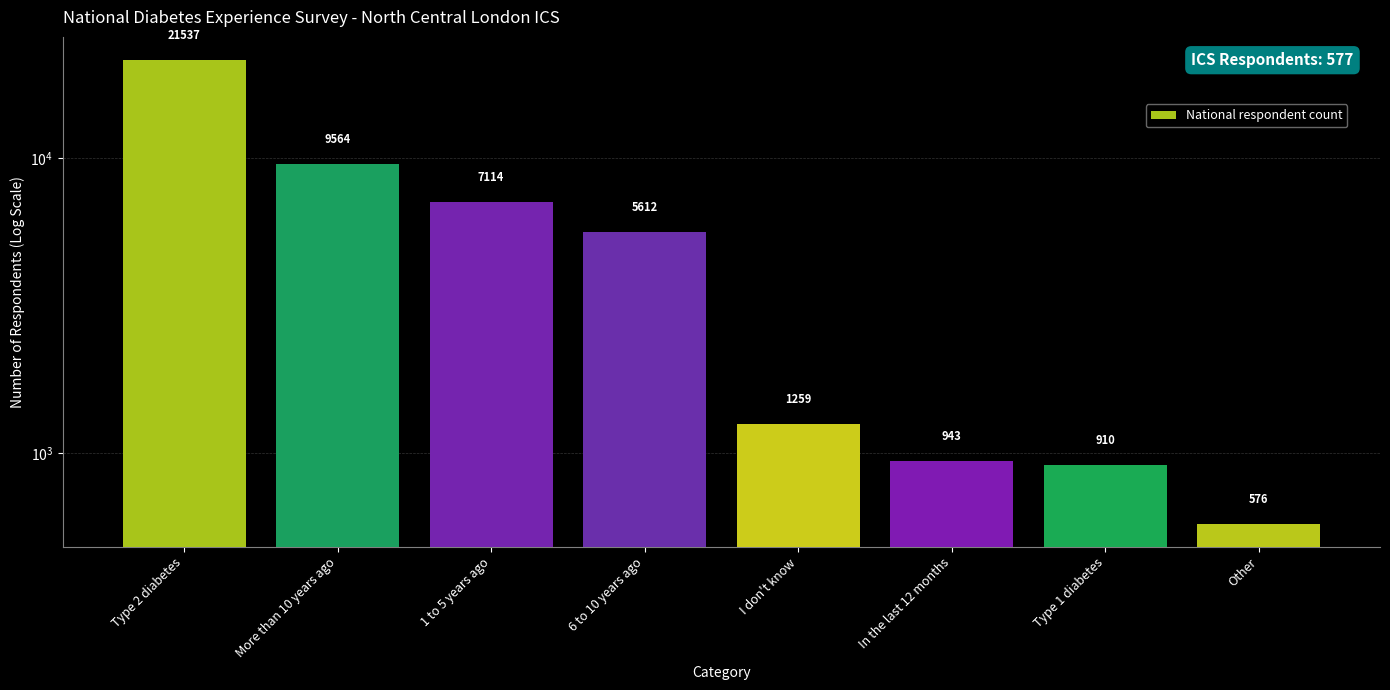

Reading left to right, list all the values displayed in this chart.

21537	9564	7114	5612	1259	943	910	576